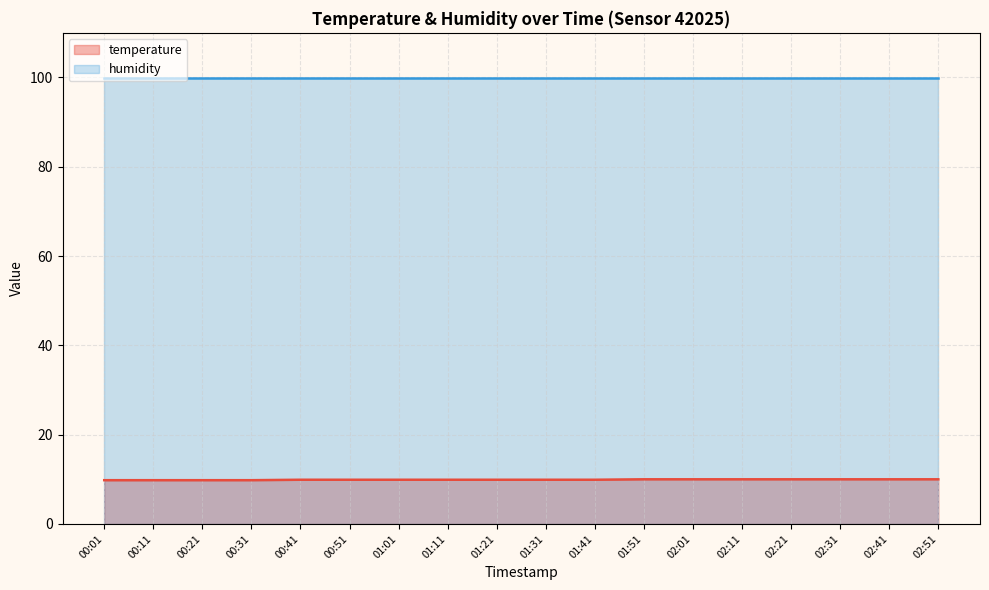

Which category has the lowest value across all series?

00:01